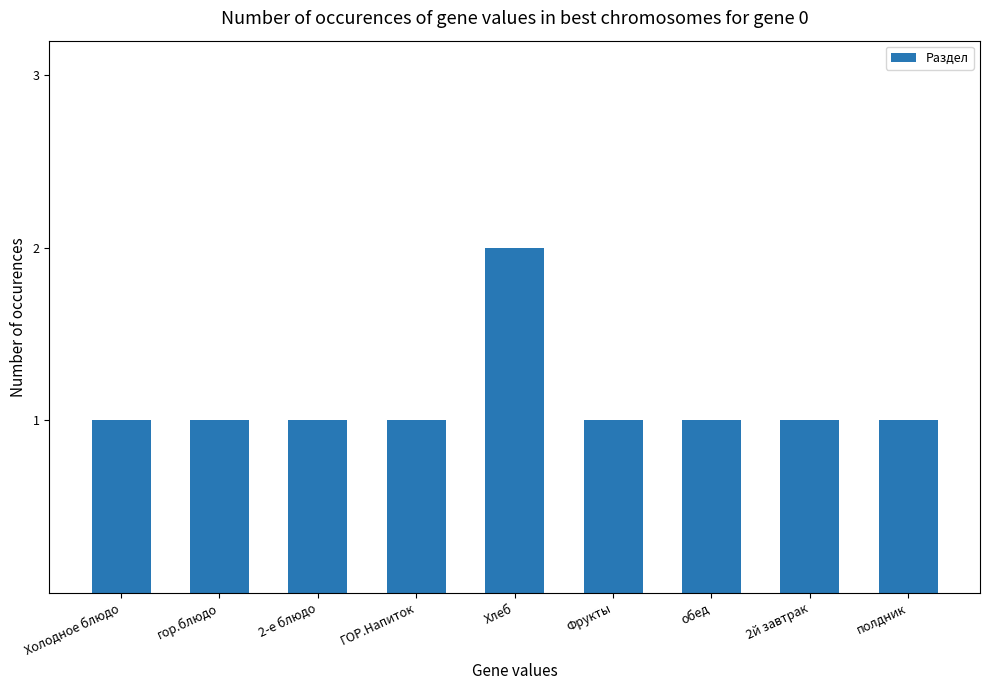

What is the ratio of the value at 2-е блюдо to the value at гор.блюдо?

1.0